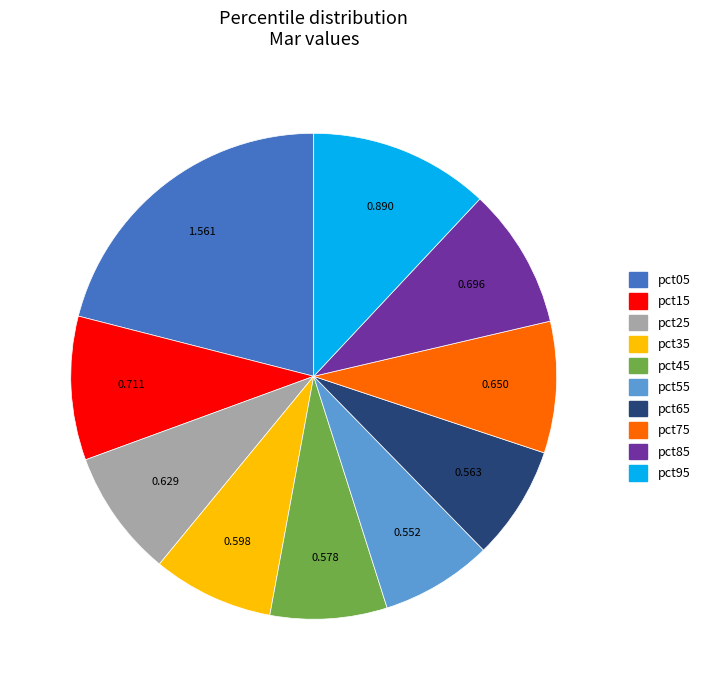

Is there a majority slice in this chart?

No